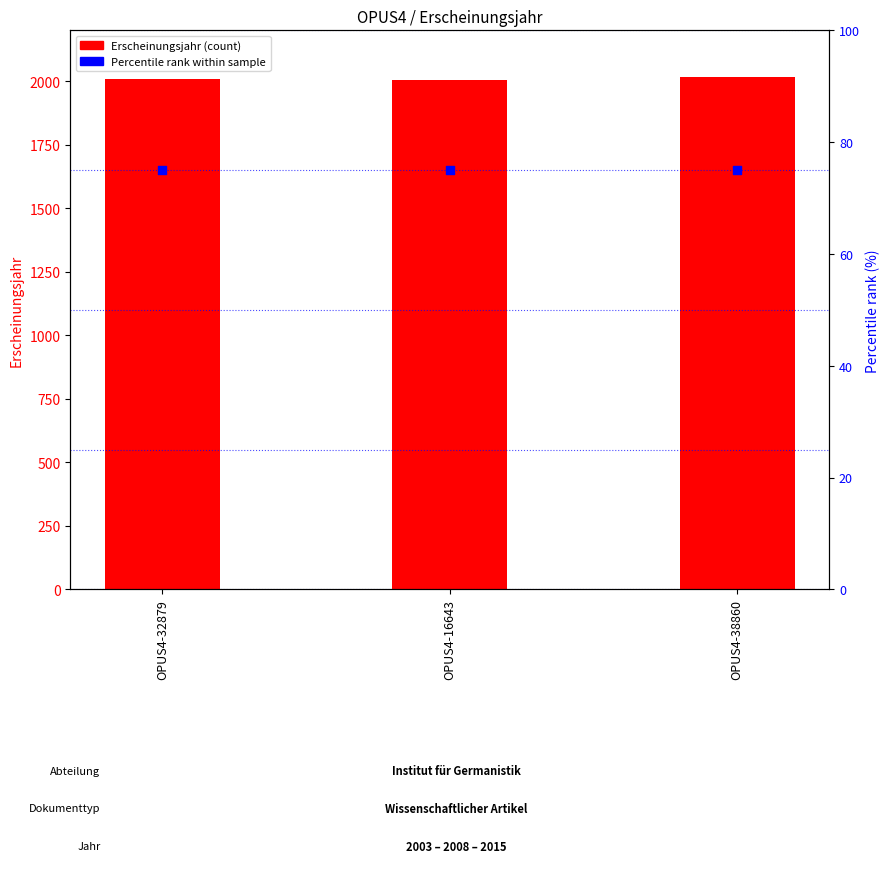

Is the value of Erscheinungsjahr (count) at OPUS4-38860 greater than the value of Percentile rank within sample at OPUS4-38860?

Yes